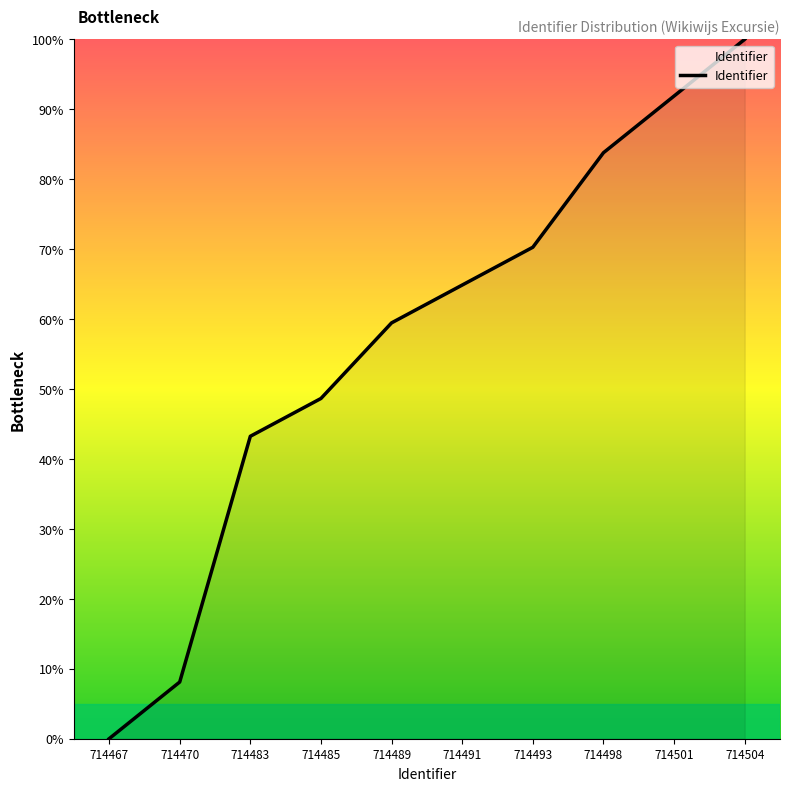

What is the difference between the values at 714485 and 714498?

35.1